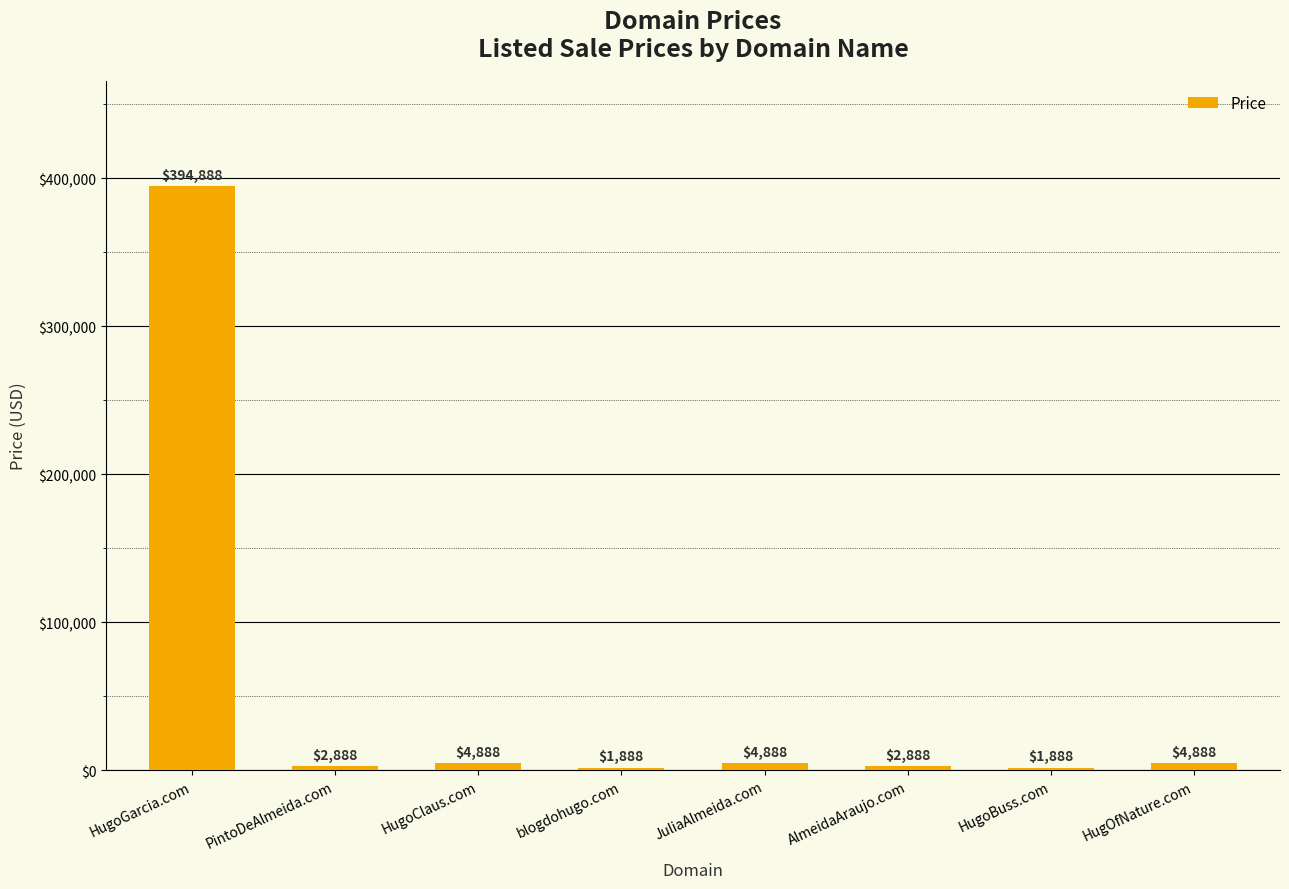

The value at AlmeidaAraujo.com is 2888. True or false?

True